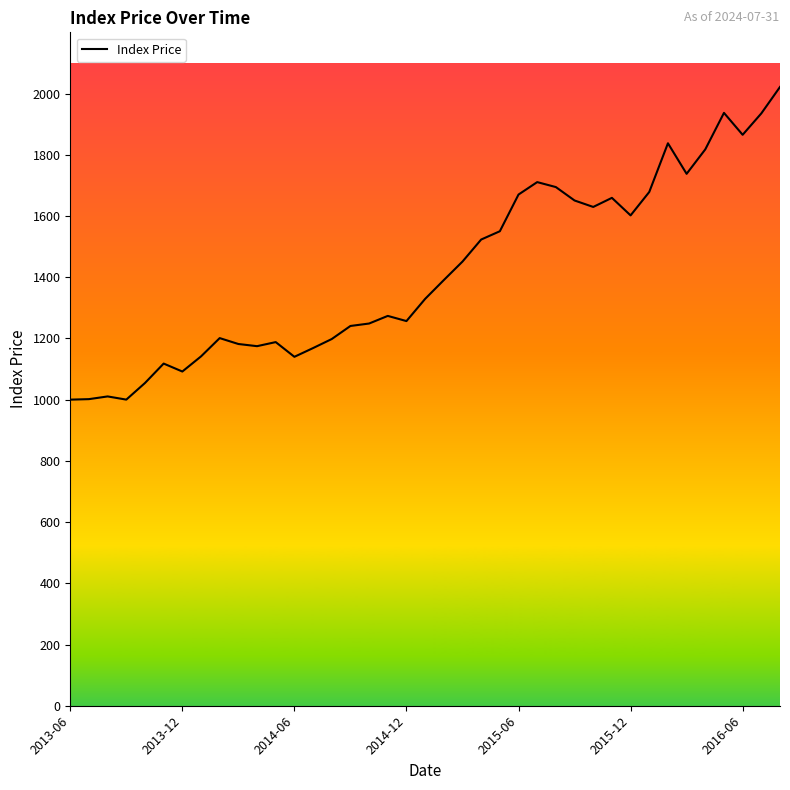

What is the difference between the maximum and minimum values?

1021.6